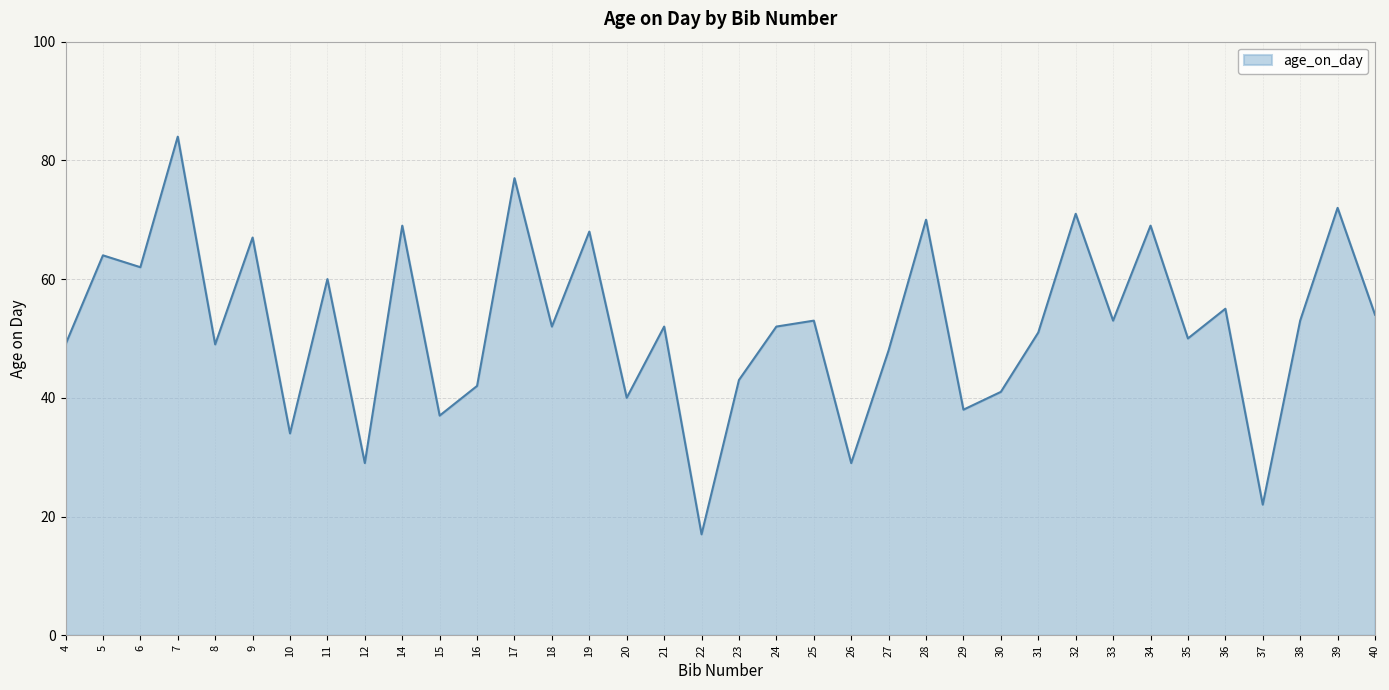

The value at 30 is 74. True or false?

False